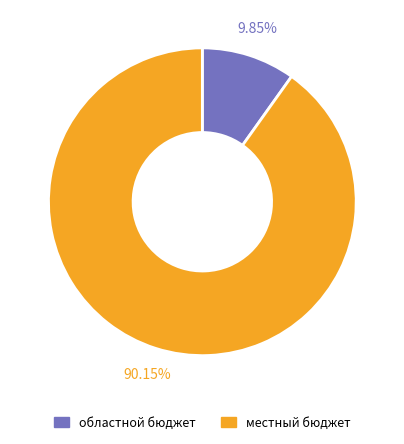

Approximately how many times larger is the value at областной бюджет compared to местный бюджет?

0.1